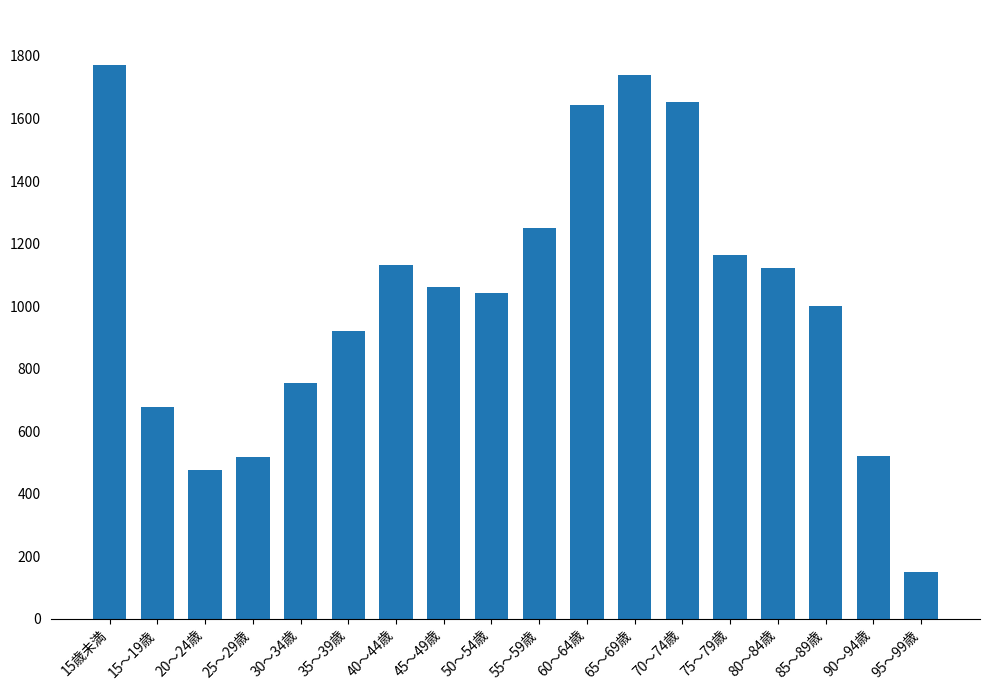

Does the chart contain any negative values?

No